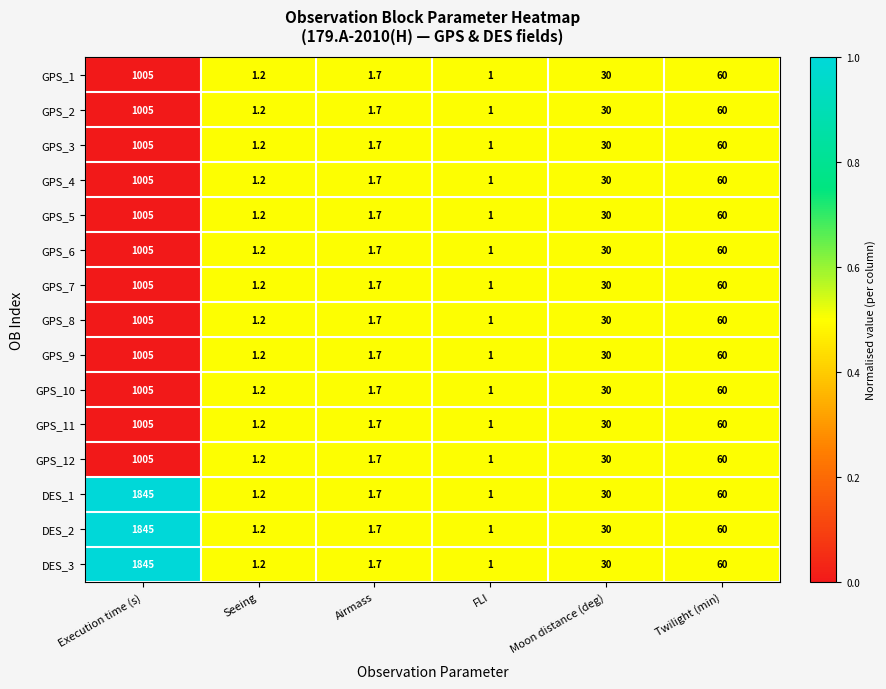

Where does the GPS_4 series first go above 30?

Execution time (s)